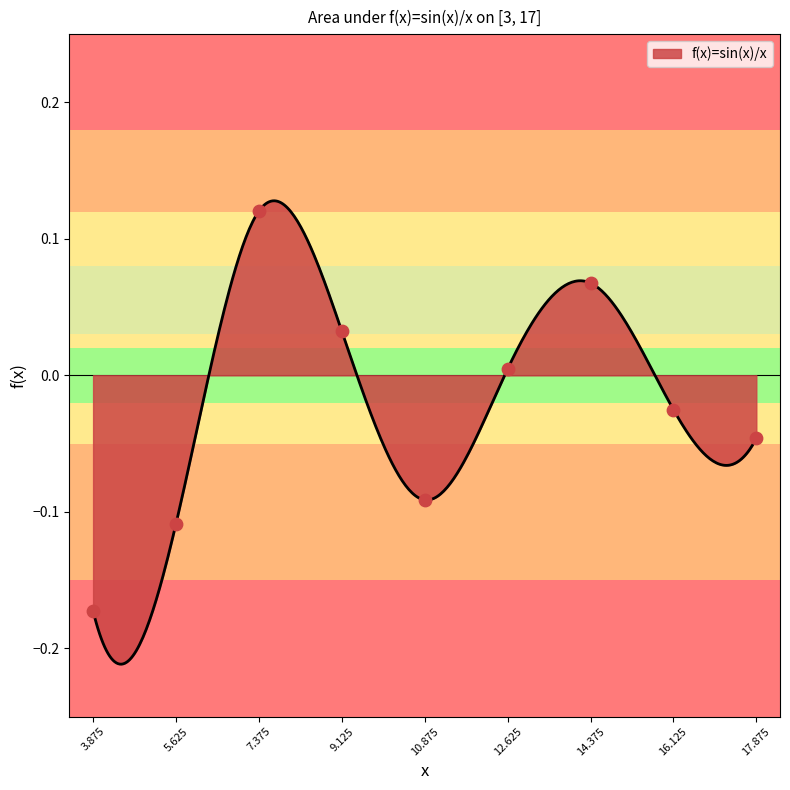

Between 17.875 and 16.125, which is larger?

16.125